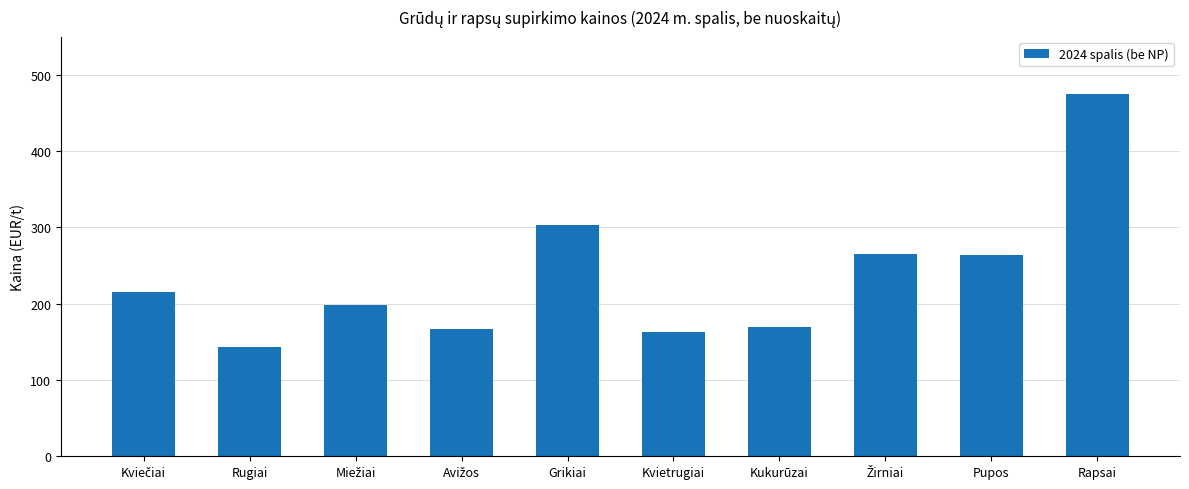

What is the difference between the maximum and minimum values?

331.7